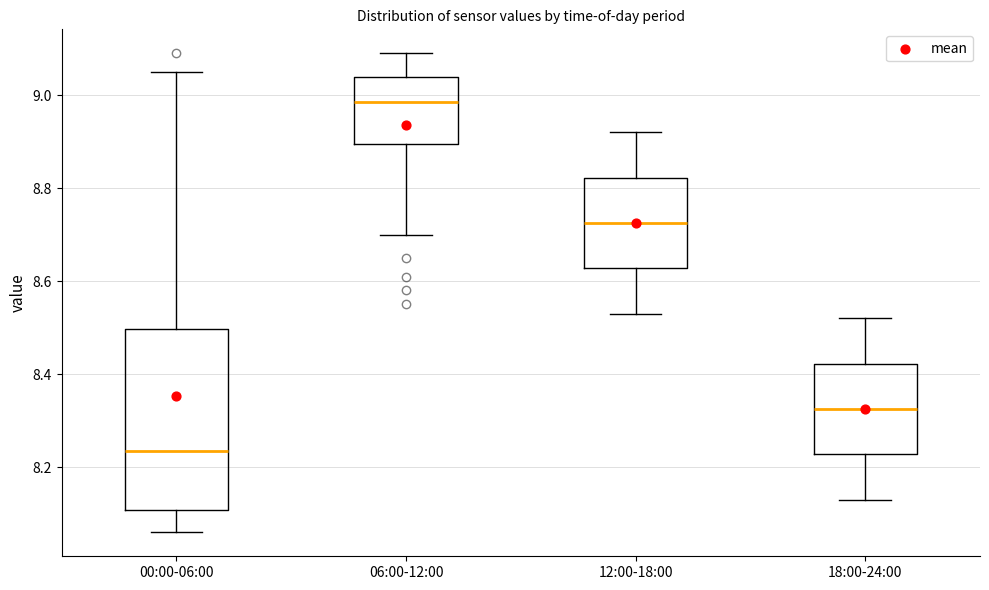

Reading left to right, read every box against the y-axis: the position of its median line, the range the box covers, and the ends of its whiskers. The values are not printed on the chart, so give them approximately, as read against the axis.

00:00-06:00: median 8.24, box 8.10 to 8.50, whiskers 8.06 to 9.06
06:00-12:00: median 8.98, box 8.90 to 9.04, whiskers 8.70 to 9.10
12:00-18:00: median 8.72, box 8.62 to 8.82, whiskers 8.54 to 8.92
18:00-24:00: median 8.32, box 8.22 to 8.42, whiskers 8.14 to 8.52